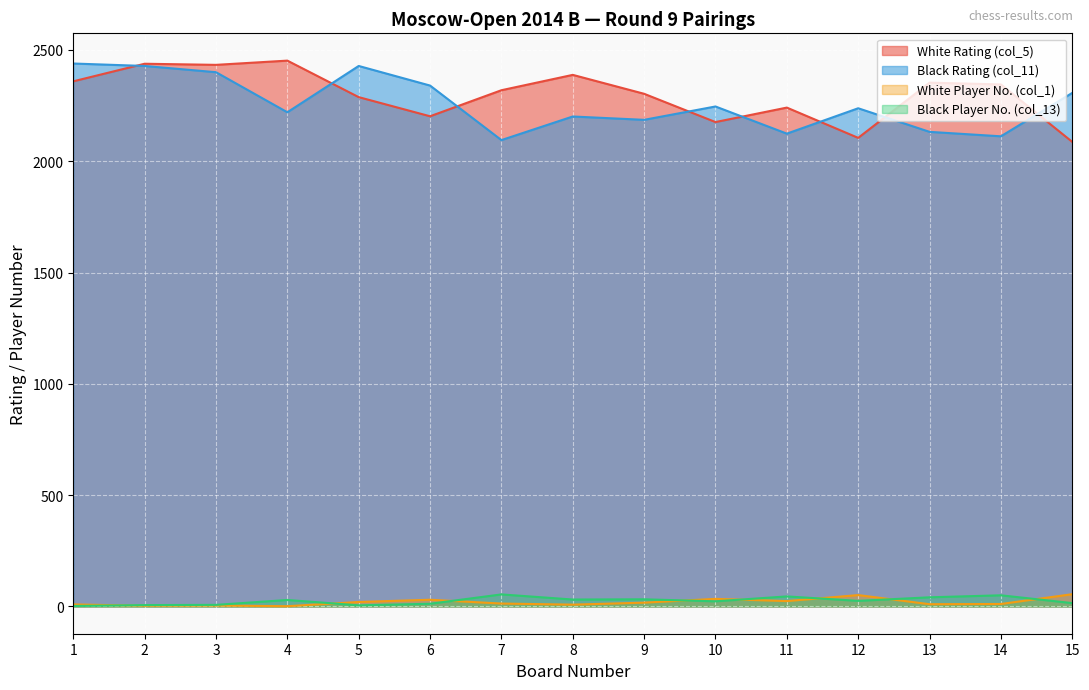

What is the minimum value for Black Rating (col_11)?

2095